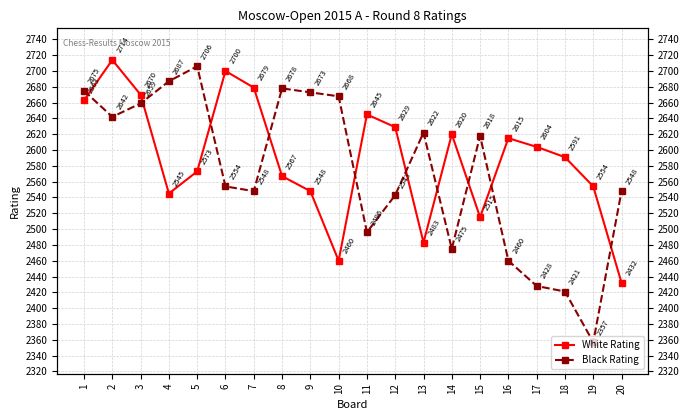

Which has a higher value, 9 or 20?

9